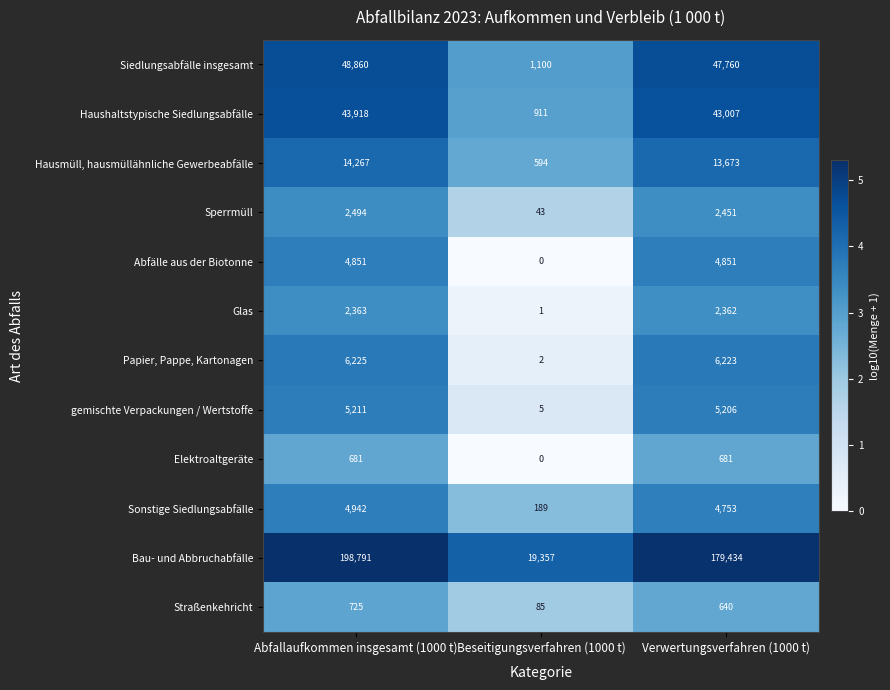

True or false: Haushaltstypische Siedlungsabfälle has a value of 911 at Beseitigungsverfahren (1000 t).

True